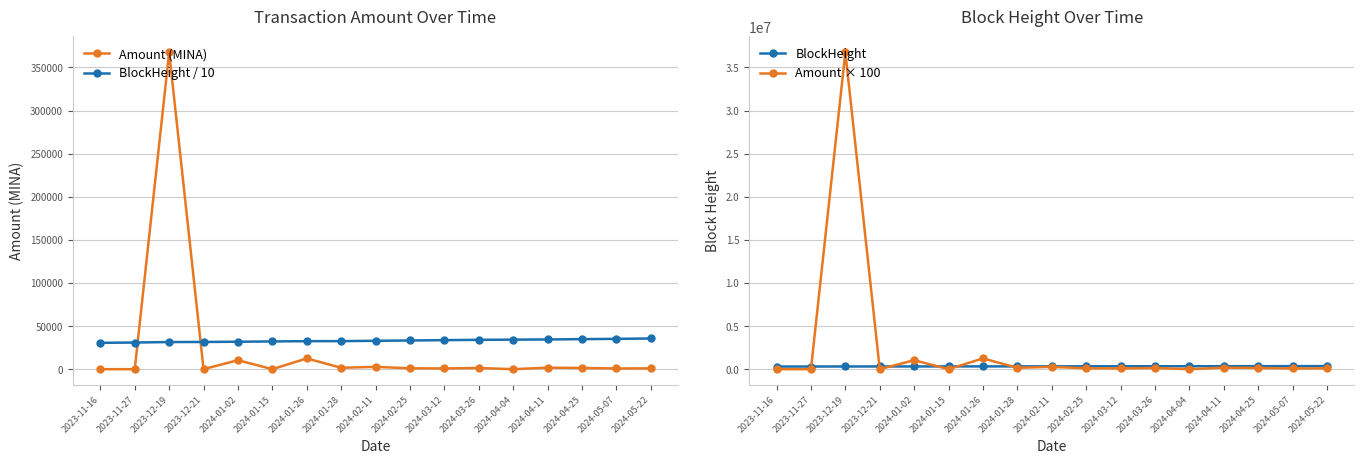

What is the highest value of the Amount (MINA) series?

367619.7